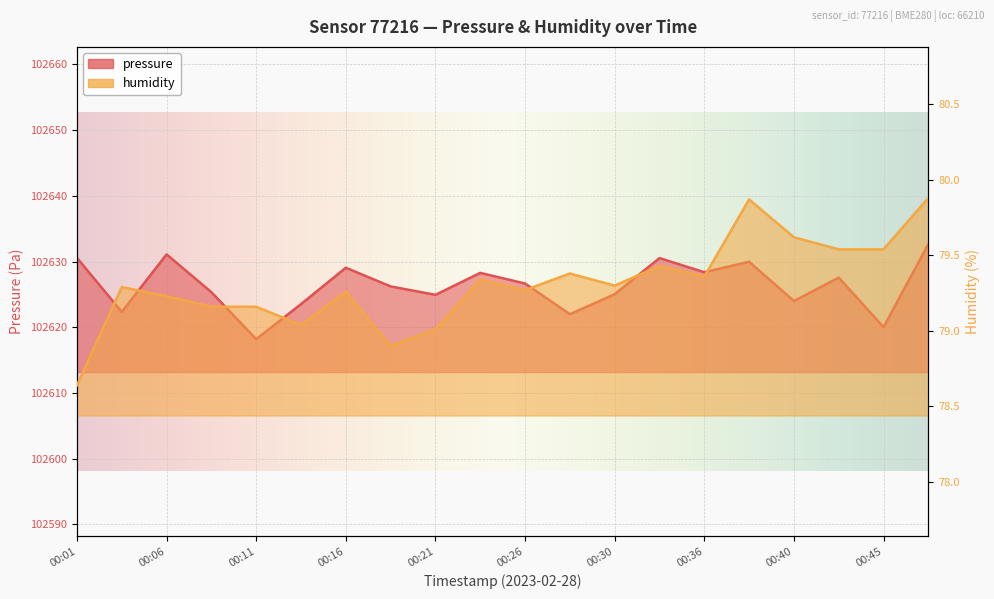

Which category has the lowest value in the pressure series?

00:11